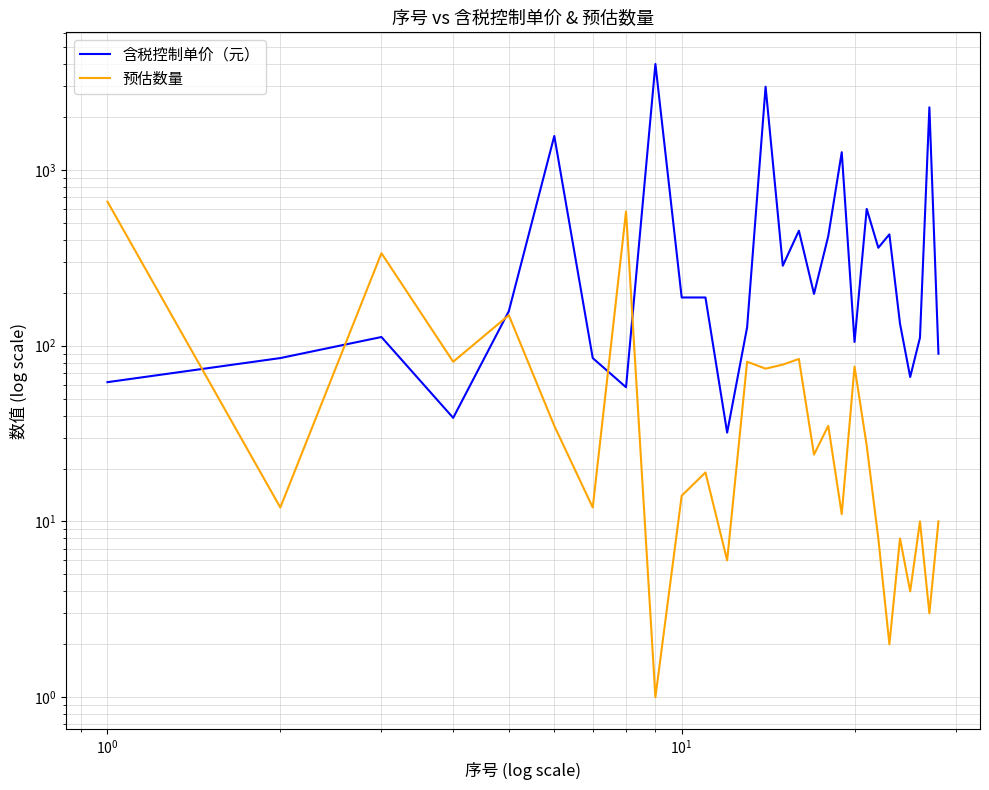

Reading left to right, what are all the values shown in this chart?

含税控制单价（元）: 62.0	85.0	112.0	38.8	157.2	1560.0	85.0	58.0	4006.0	188.0	188.0	32.0	127.2	2974.3	285.0	450.7	197.0	420.3	1260.7	105.0	600.0	360.7	430.0	133.3	66.3	111.0	2270.3	90.0
预估数量: 660.0	12.0	336.0	81.0	149.0	35.0	12.0	580.0	1.0	14.0	19.0	6.0	81.0	74.0	78.0	84.0	24.0	35.0	11.0	76.0	27.0	8.0	2.0	8.0	4.0	10.0	3.0	10.0